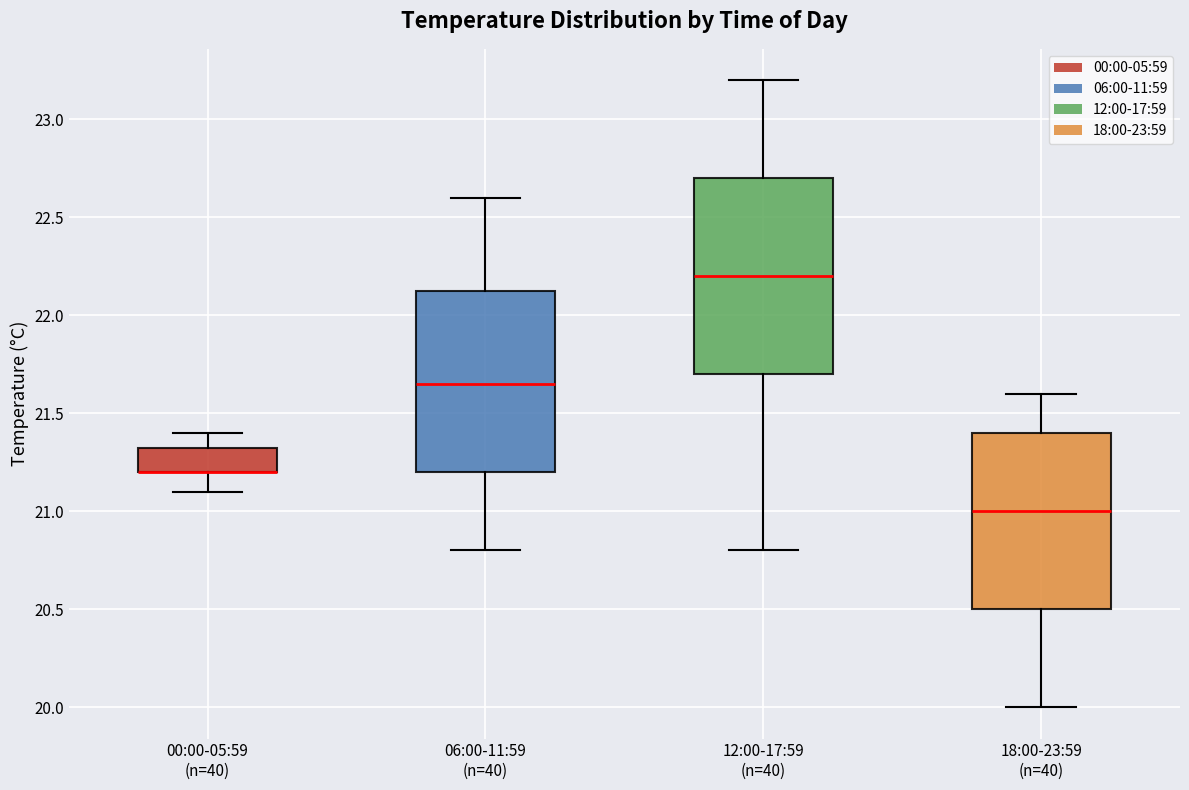

Reading left to right, transcribe this box plot: for each box, give where its median line is, the range the box spans, and where its two whiskers end, as read against the y-axis. The values are not printed on the chart, so give them approximately, as read against the axis.

00:00-05:59 (n=40): median 21.20 (drawn on the box's lower edge), box 21.20 to 21.35, whiskers 21.10 to 21.40
06:00-11:59 (n=40): median 21.65, box 21.20 to 22.15, whiskers 20.80 to 22.60
12:00-17:59 (n=40): median 22.20, box 21.70 to 22.70, whiskers 20.80 to 23.20
18:00-23:59 (n=40): median 21.00, box 20.50 to 21.40, whiskers 20.00 to 21.60